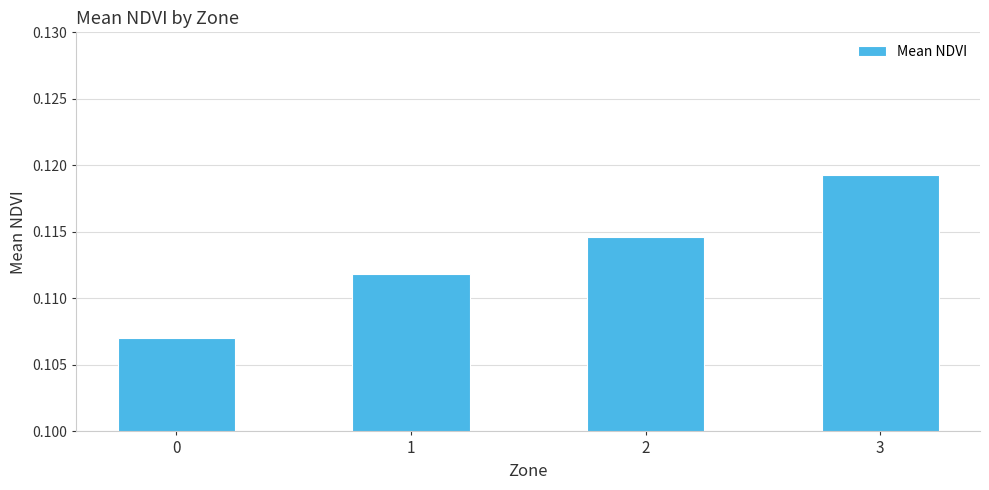

Are the bars horizontal?

No